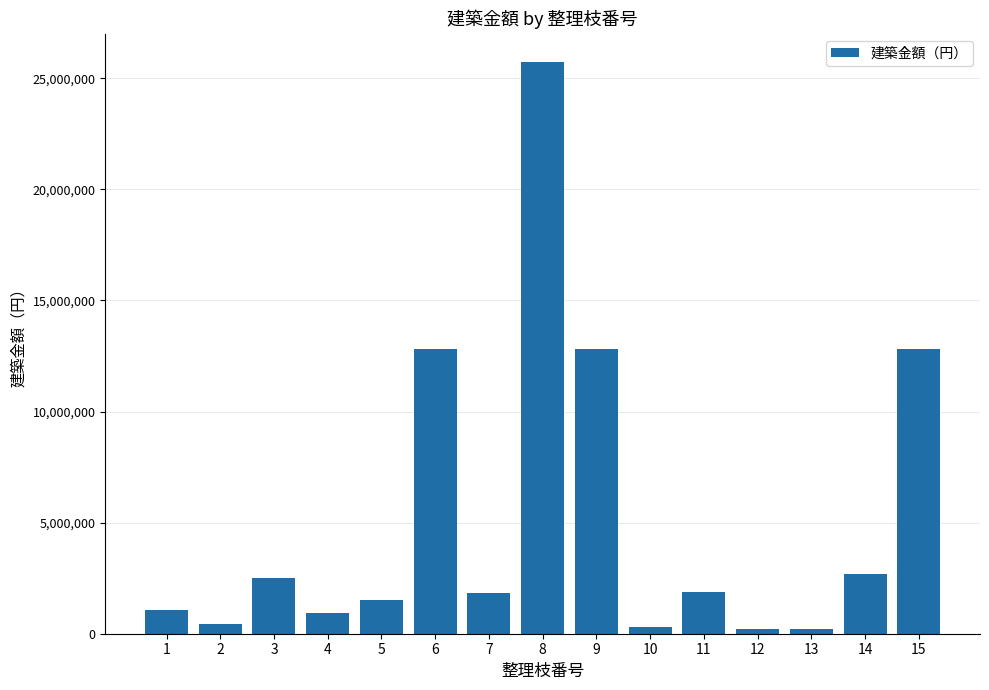

Are the bars grouped side by side (vs. stacked)?

No